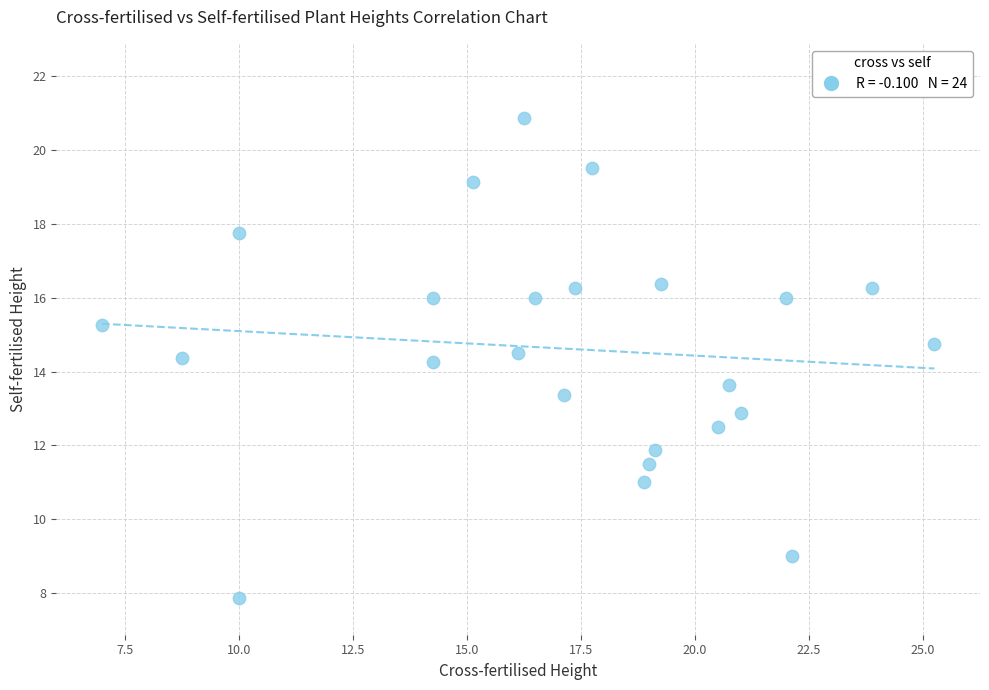

What is the range of X values (max minus min)?

18.2